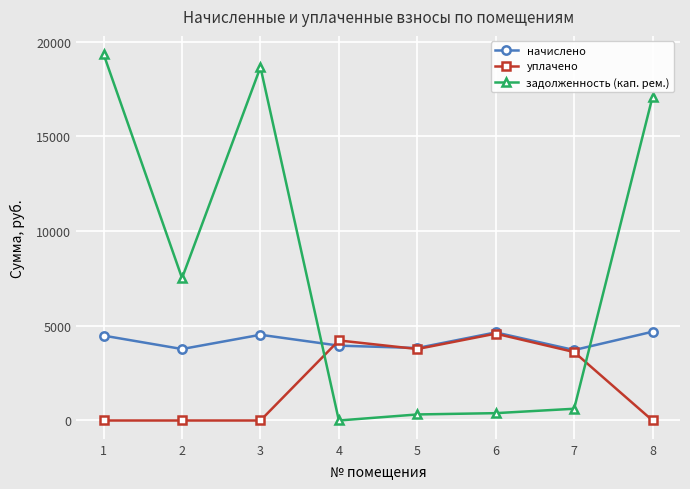

What is the value of the задолженность (кап. рем.) point at the 1st from the left?

19344.2